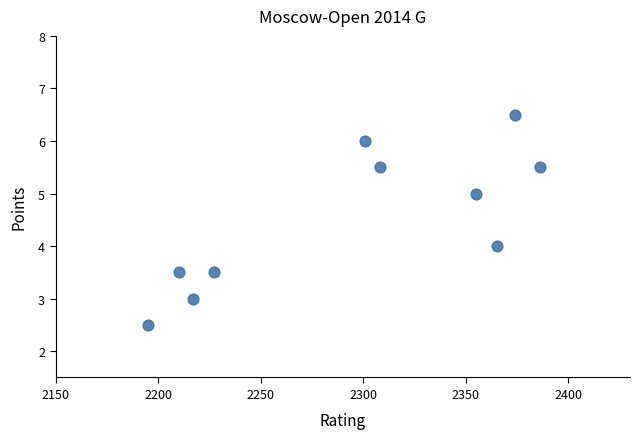

What is the average Y value?

4.5